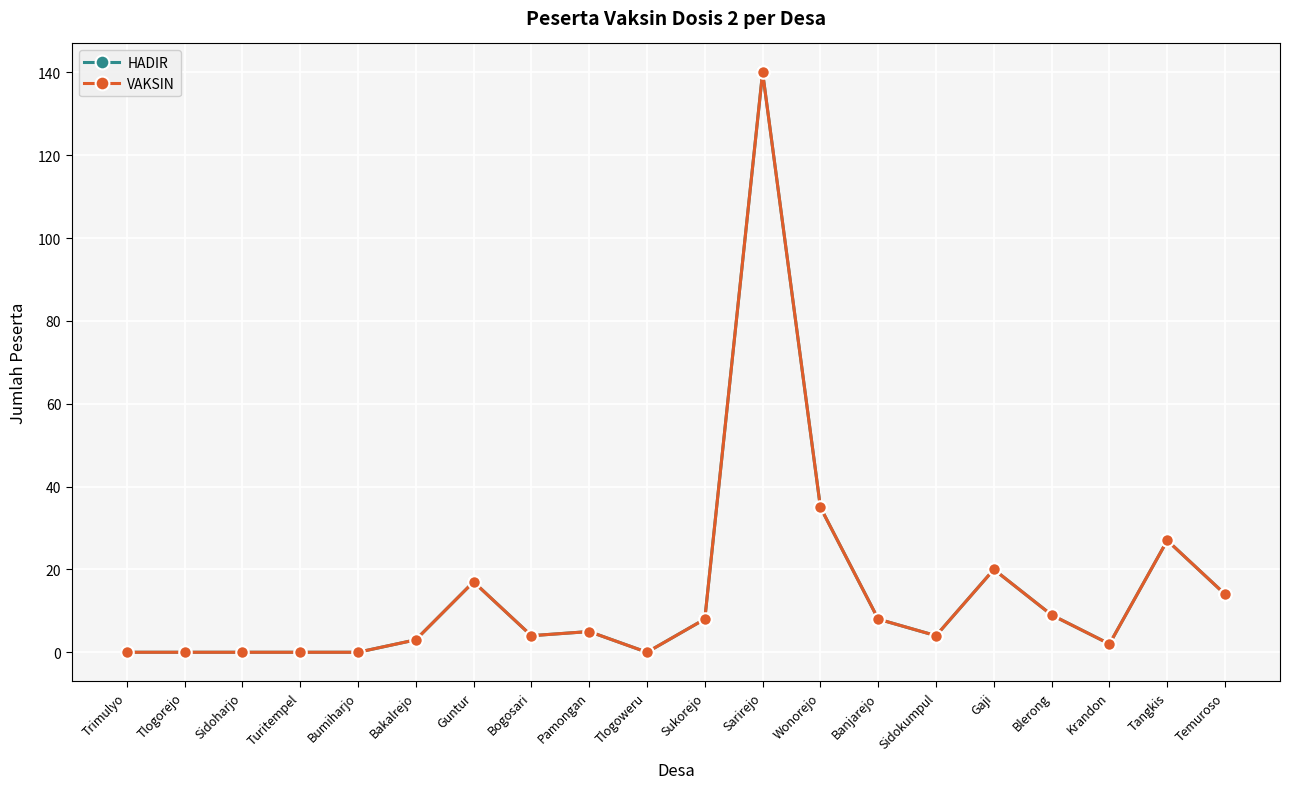

What is the maximum value shown in the chart?

140